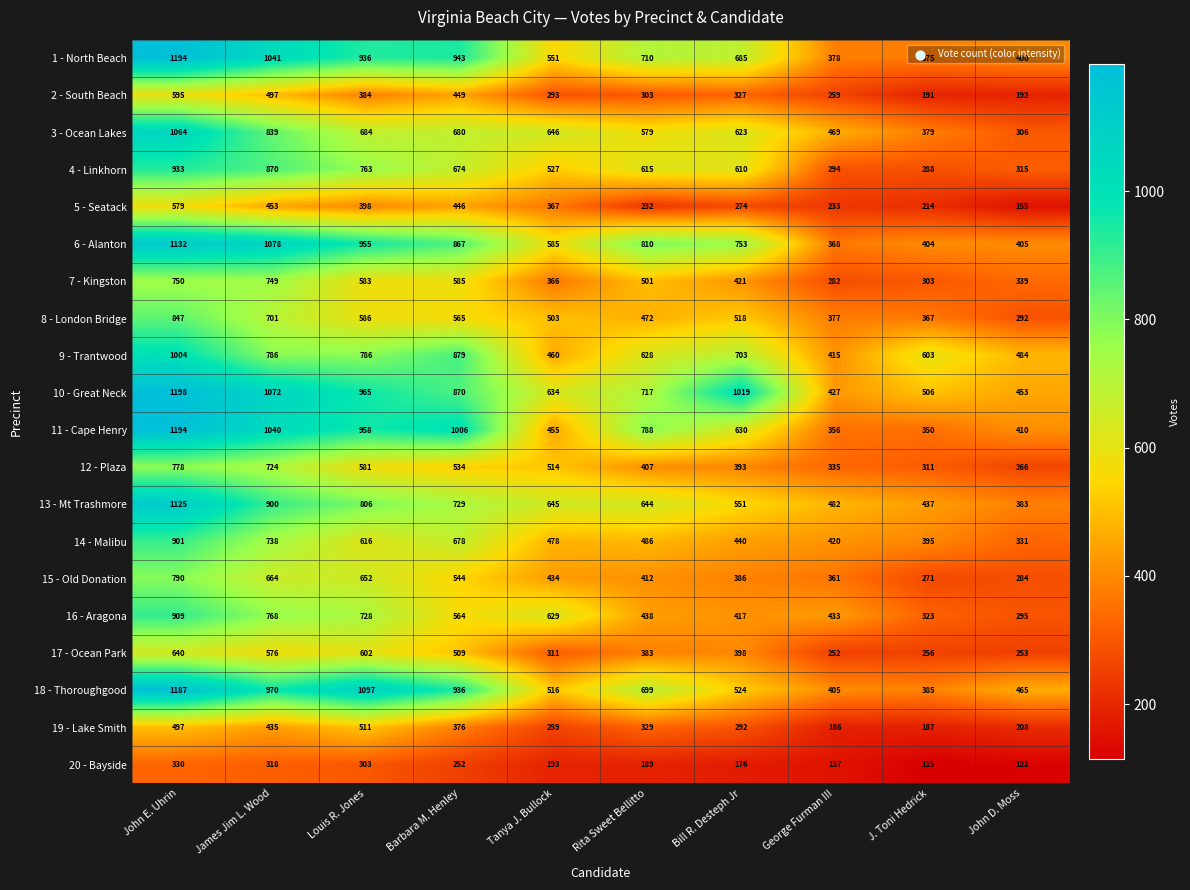

Rank the series at Bill R. Desteph Jr from highest to lowest value.

10 - Great Neck, 6 - Alanton, 9 - Trantwood, 1 - North Beach, 11 - Cape Henry, 3 - Ocean Lakes, 4 - Linkhorn, 13 - Mt Trashmore, 18 - Thoroughgood, 8 - London Bridge, 14 - Malibu, 7 - Kingston, 16 - Aragona, 17 - Ocean Park, 12 - Plaza, 15 - Old Donation, 2 - South Beach, 19 - Lake Smith, 5 - Seatack, 20 - Bayside